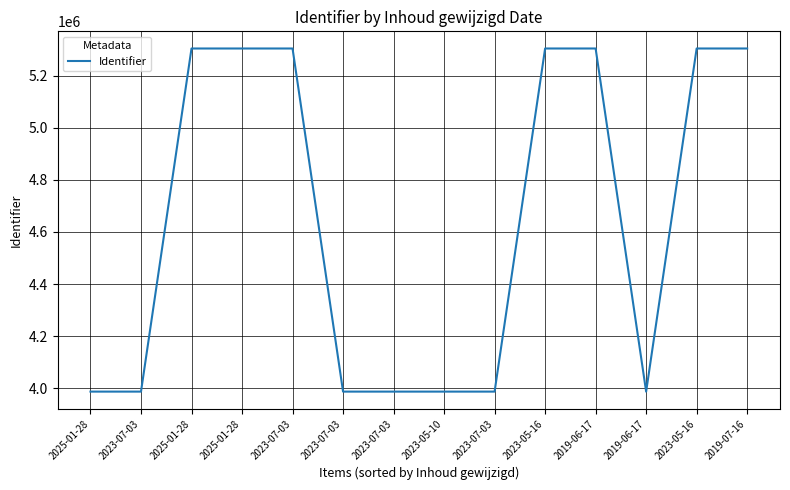

Is it true that the value at 2019-07-16 is 2101482?

False